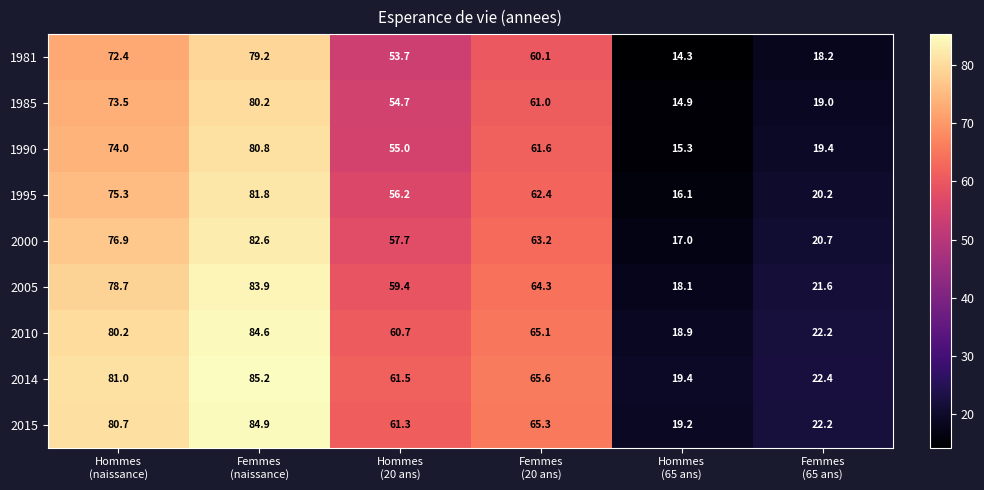

Which series has the largest total across all categories?

2014